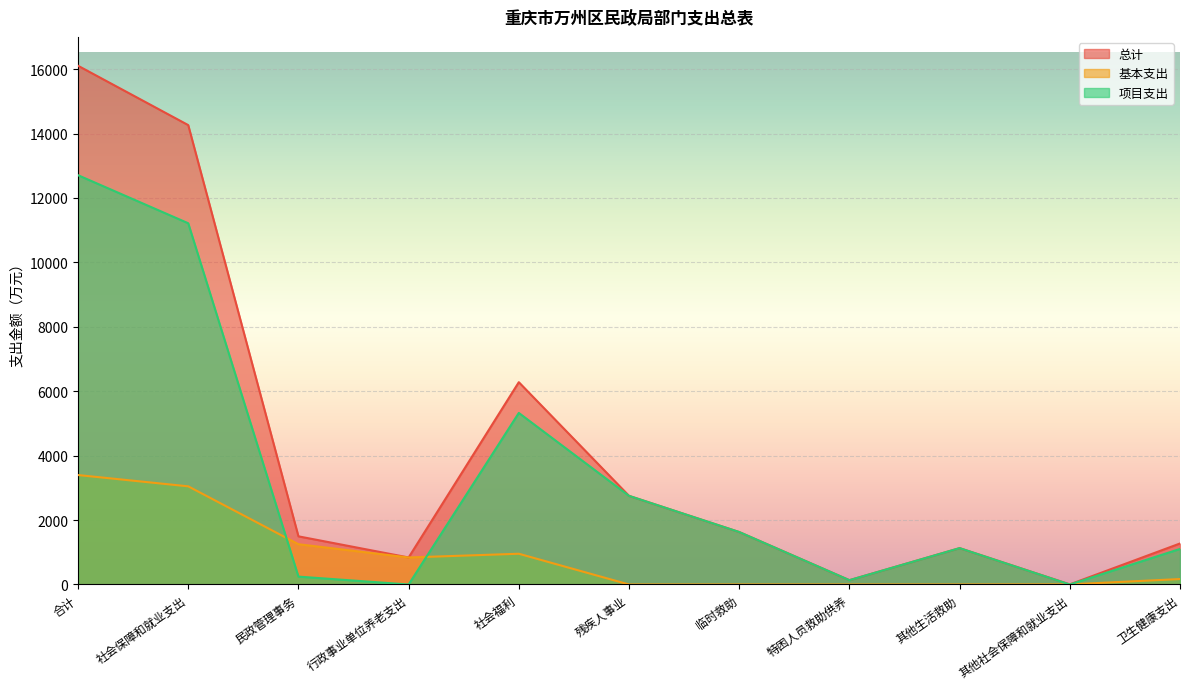

Reading right to left, extract all data points from this chart.

总计: 1273.4	3.5	1129.0	134.2	1628.8	2752.0	6280.6	838.7	1495.2	14261.9	16103.9
基本支出: 169.4	3.5	0.0	0.0	0.0	0.0	954.6	838.7	1250.5	3047.2	3397.9
项目支出: 1104.0	0.0	1129.0	134.2	1628.8	2752.0	5326.0	0.0	244.7	11214.6	12706.0